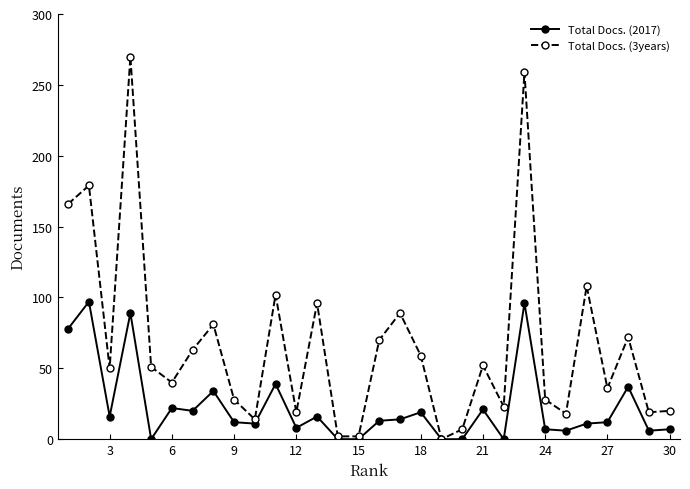

Which series has the widest spread of values?

Total Docs. (3years)